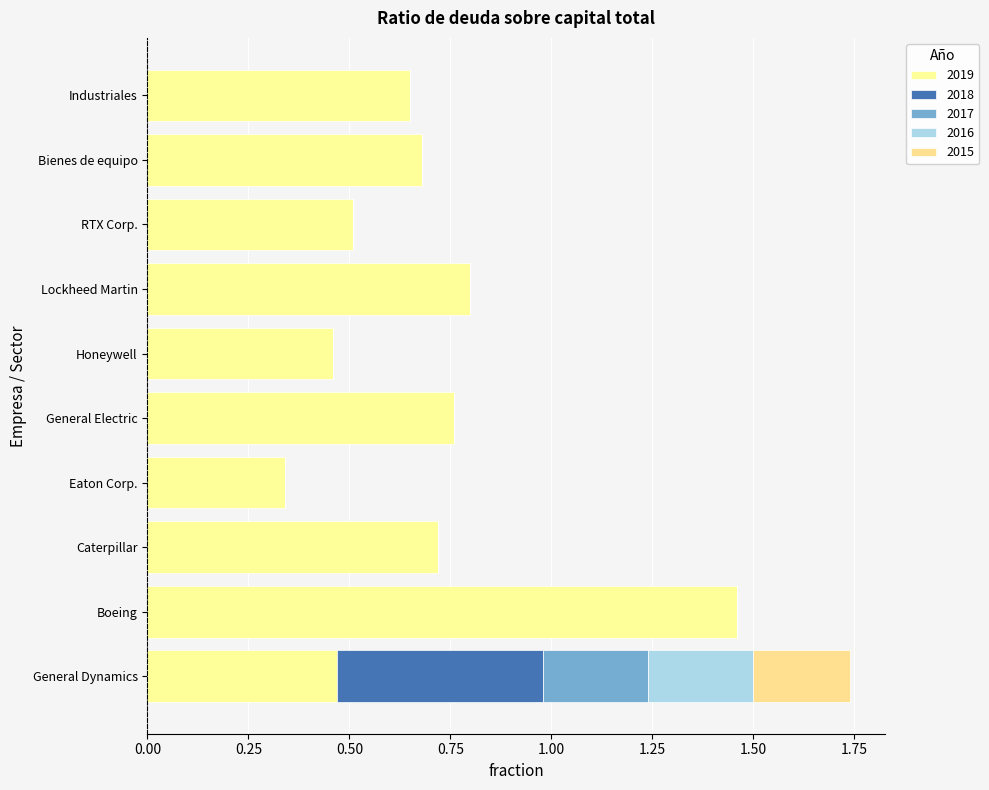

Count the number of data series in this chart.

5